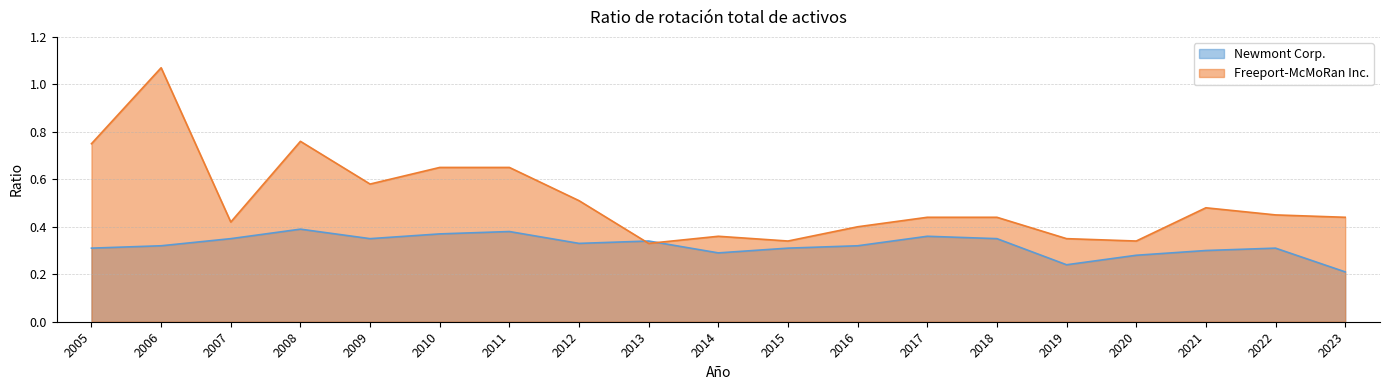

At how many categories does at least one series exceed 0?

19